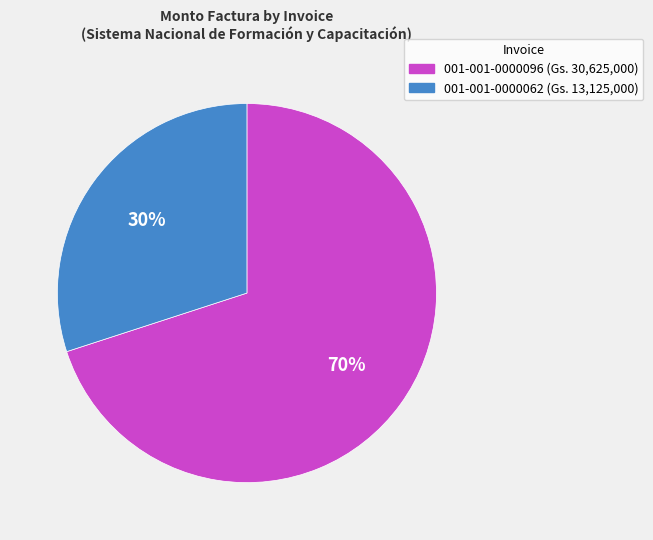

Approximately how many times larger is the value at 001-001-0000062 compared to 001-001-0000096?

0.4